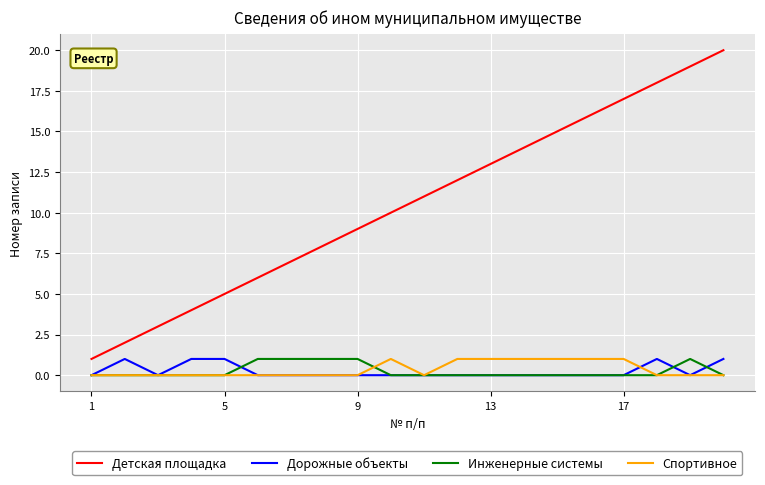

True or false: Детская площадка and Инженерные системы cross at least once.

False